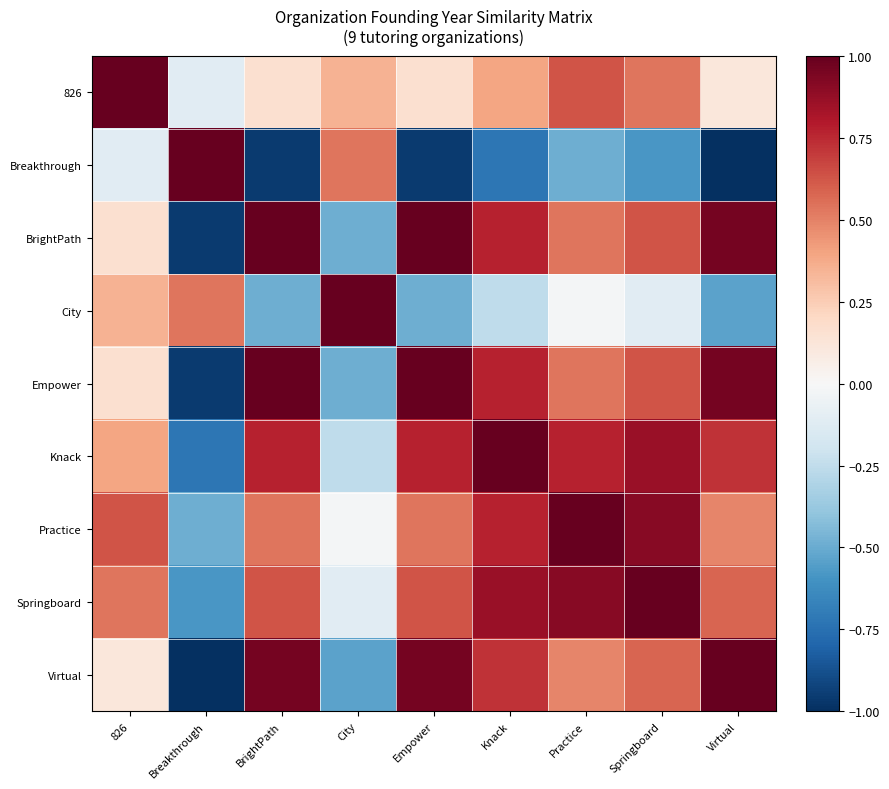

What is the total value across all series at Virtual?

3.3